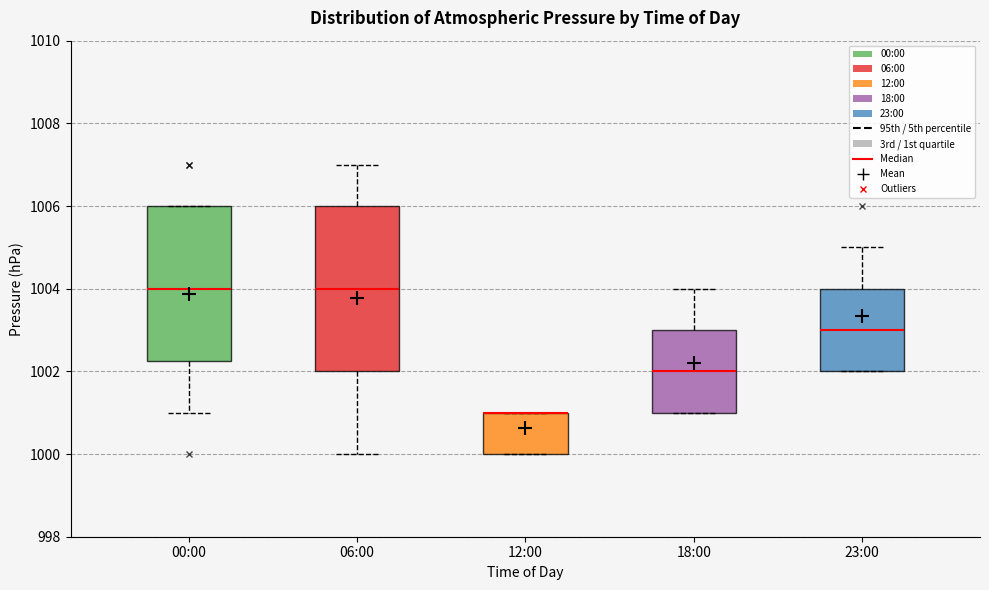

Reading left to right, read every box against the y-axis: the position of its median line, the range the box covers, and the ends of its whiskers. The values are not printed on the chart, so give them approximately, as read against the axis.

00:00: median 1004.0, box 1002.2 to 1006.0, whiskers 1001.0 to 1006.0
06:00: median 1004.0, box 1002.0 to 1006.0, whiskers 1000.0 to 1007.0
12:00: median 1001.0 (drawn on the box's upper edge), box 1000.0 to 1001.0, whiskers 1000.0 to 1001.0
18:00: median 1002.0, box 1001.0 to 1003.0, whiskers 1001.0 to 1004.0
23:00: median 1003.0, box 1002.0 to 1004.0, whiskers 1002.0 to 1005.0